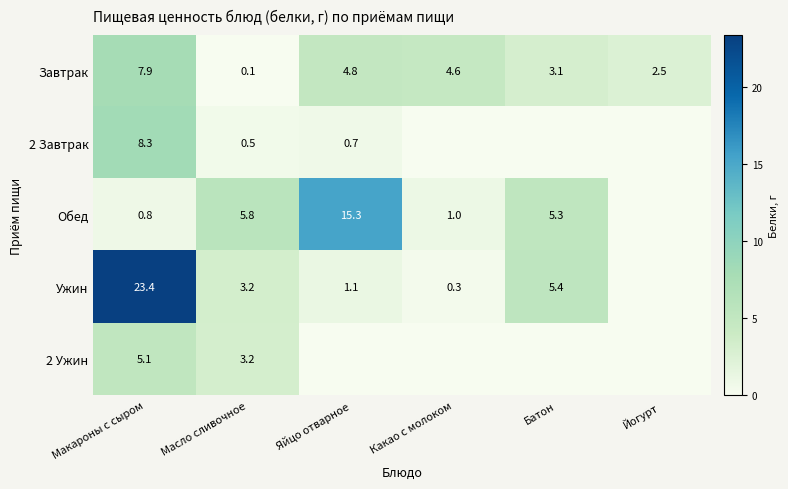

Is it true that 2 Завтрак equals 0.8 at Масло сливочное?

False